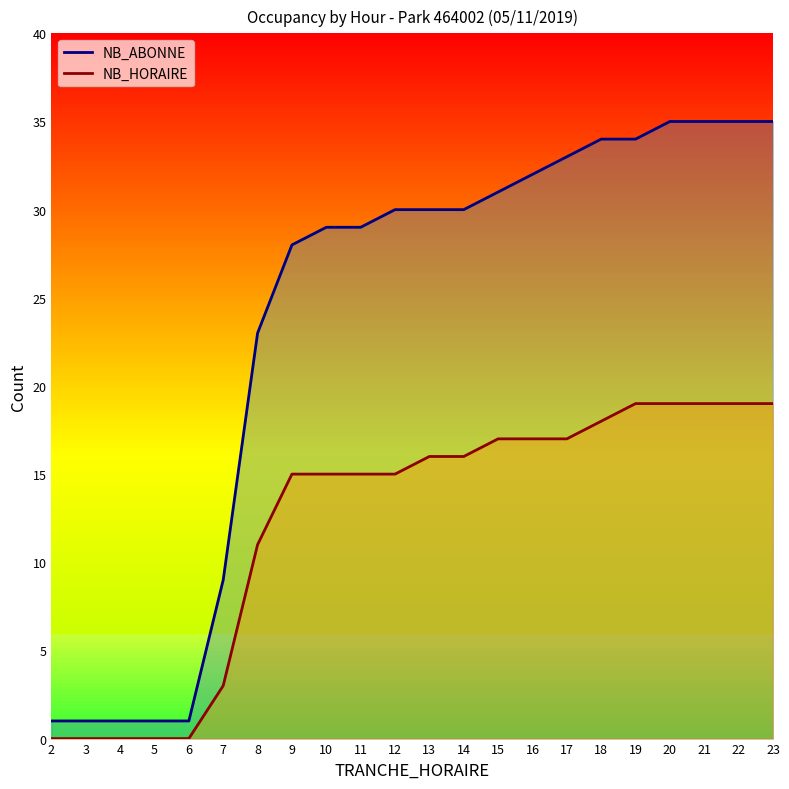

What is the average value of the NB_HORAIRE series?

12